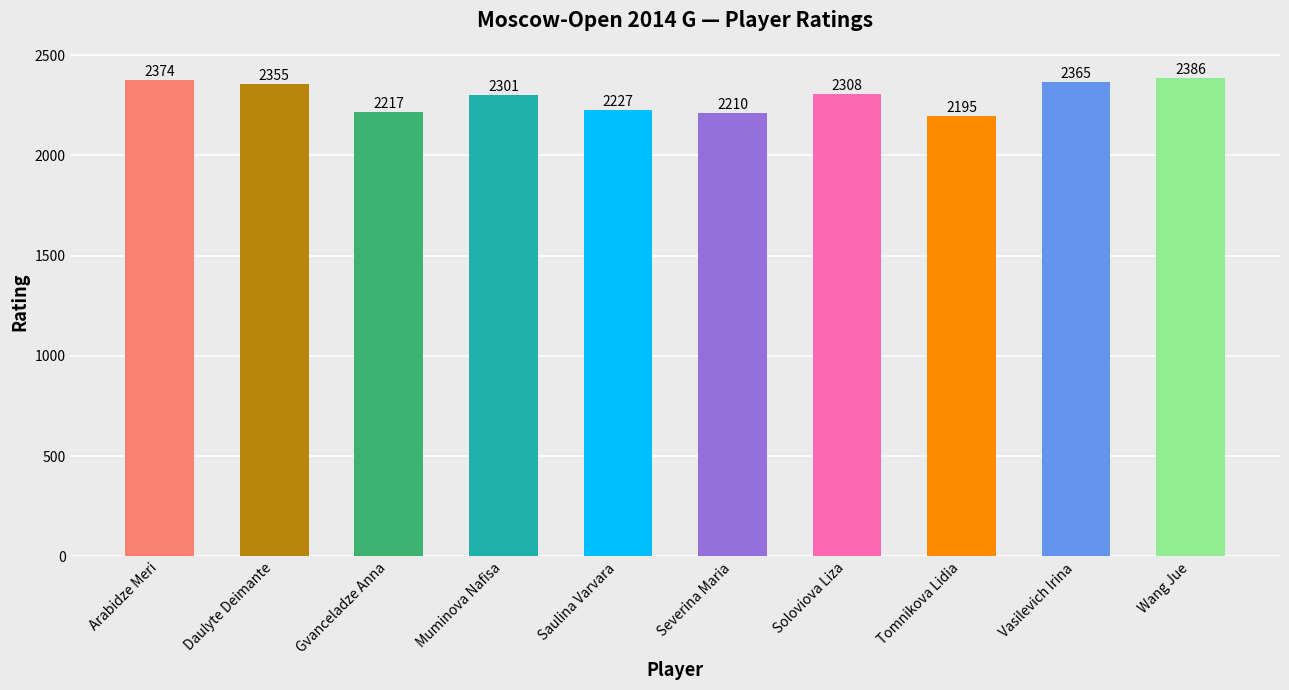

What is the average value?

2294